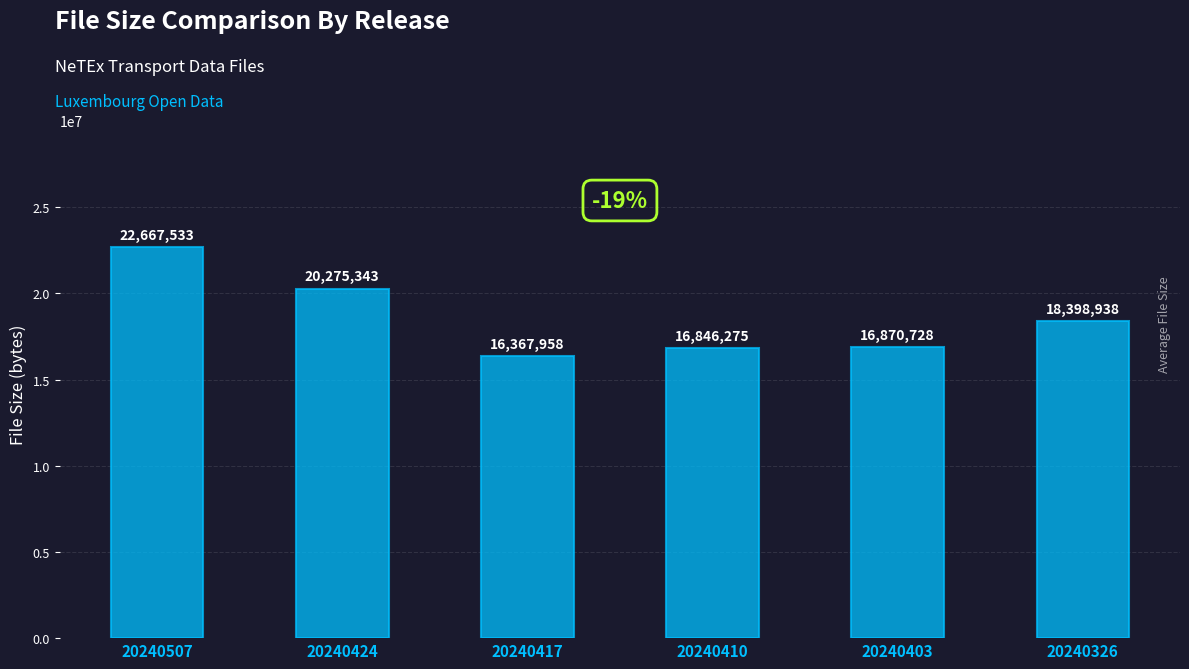

What is the sum of all values?

111426775